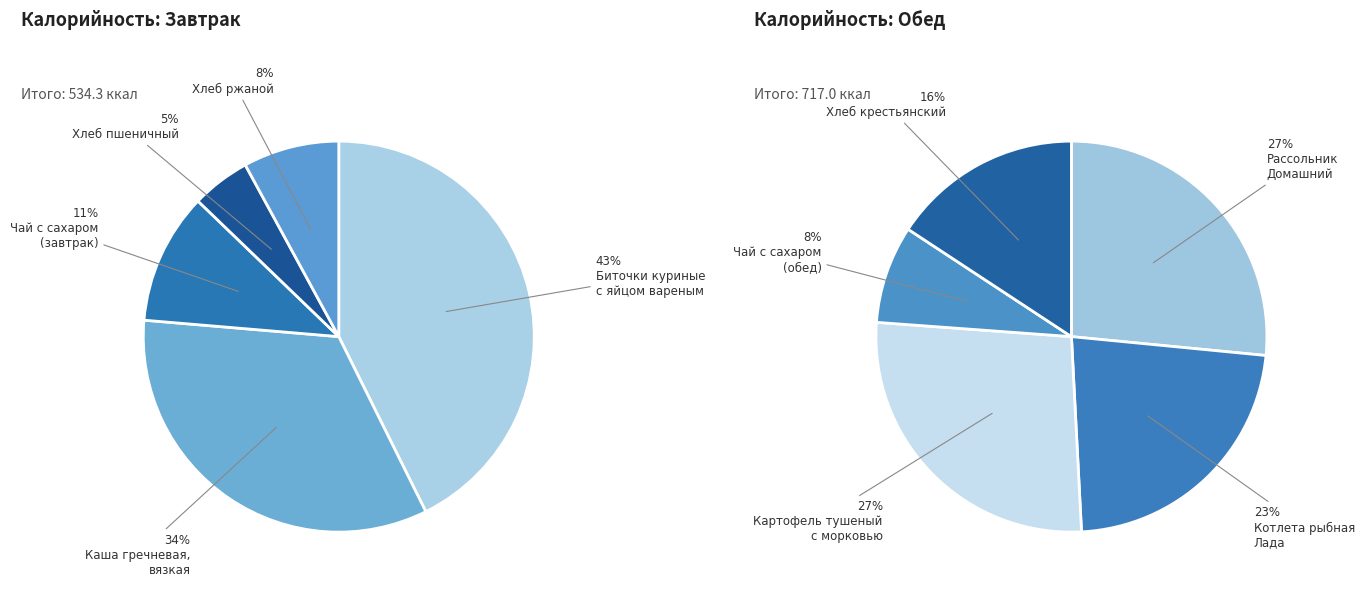

How many segments does this pie chart have?

10